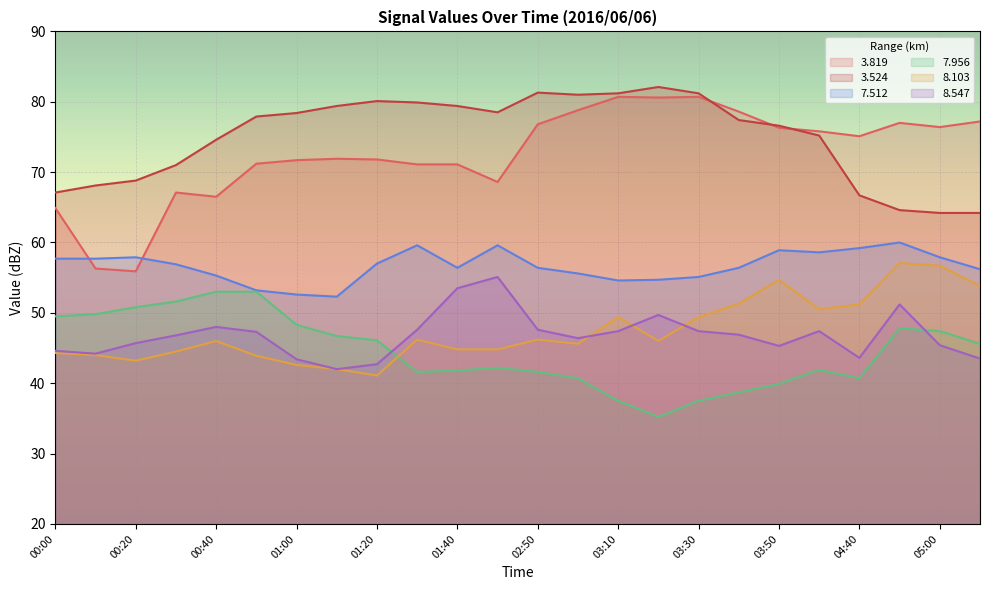

Reading left to right, extract all data points from this chart.

  3.819: 64.9	56.3	55.9	67.1	66.5	71.2	71.7	71.9	71.8	71.1	71.1	68.6	76.8	78.8	80.7	80.6	80.7	78.6	76.3	75.8	75.1	77.0	76.4	77.2
  3.524: 67.1	68.1	68.8	71.0	74.6	77.9	78.4	79.4	80.1	79.9	79.4	78.5	81.3	81.0	81.2	82.1	81.2	77.4	76.6	75.2	66.7	64.6	64.2	64.2
  7.512: 57.7	57.7	57.9	56.9	55.3	53.2	52.6	52.3	57.0	59.6	56.4	59.6	56.4	55.6	54.6	54.7	55.1	56.4	58.9	58.6	59.2	60.0	57.9	56.2
  7.956: 49.5	49.8	50.8	51.6	53.0	53.0	48.3	46.7	46.1	41.6	41.8	42.2	41.6	40.7	37.5	35.2	37.5	38.7	39.9	41.9	40.7	47.8	47.4	45.6
  8.103: 44.3	44.0	43.2	44.5	46.0	43.9	42.6	42.0	41.1	46.2	44.8	44.8	46.2	45.6	49.4	46.0	49.4	51.3	54.7	50.5	51.2	57.1	56.7	53.8
  8.547: 44.6	44.2	45.7	46.8	48.0	47.3	43.4	42.0	42.7	47.6	53.5	55.1	47.6	46.4	47.4	49.7	47.4	46.9	45.3	47.4	43.6	51.2	45.4	43.5